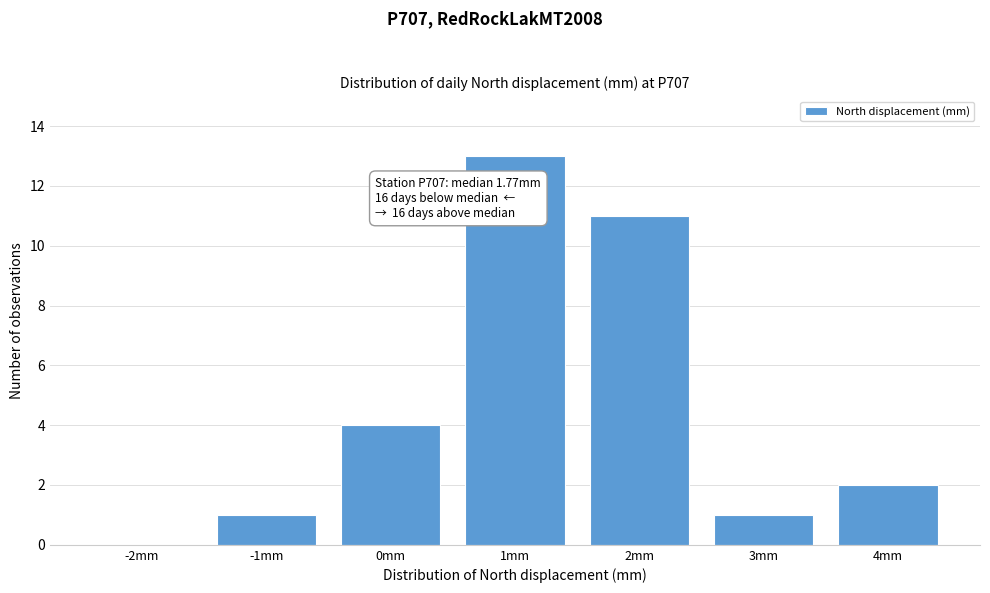

Reading right to left, extract all data points from this chart.

4mm=2	3mm=1	2mm=11	1mm=13	0mm=4	-1mm=1	-2mm=0